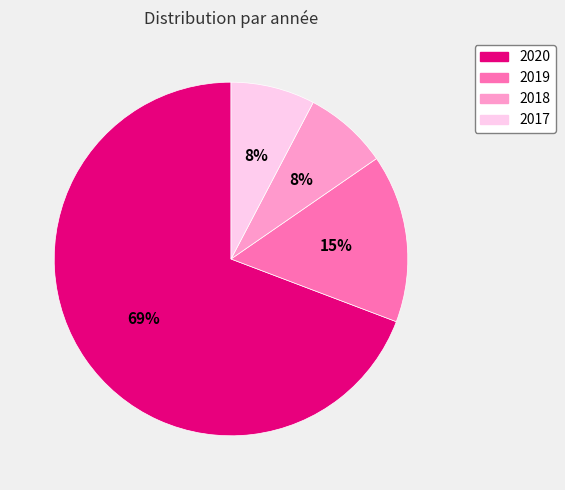

Do 2019 and 2018 together represent more than half of the pie?

No